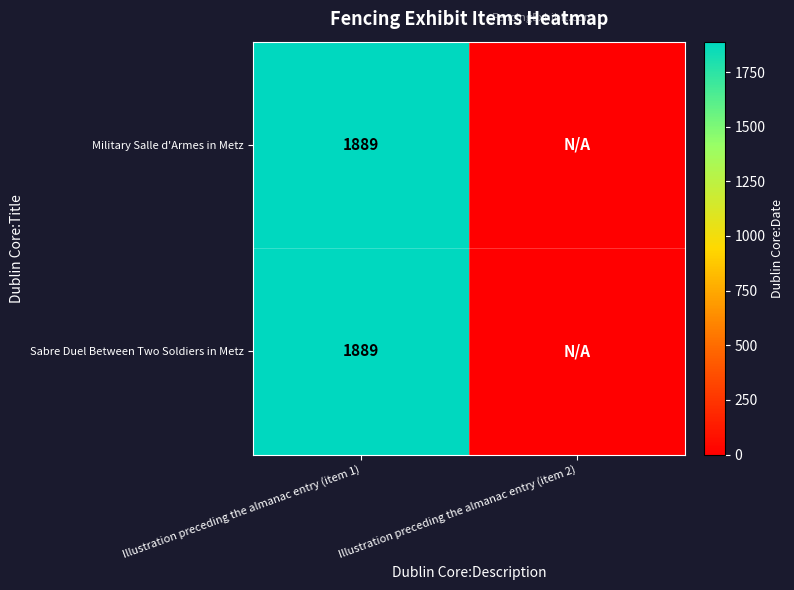

The value of Military Salle d'Armes in Metz at Illustration preceding the almanac entry (item 1) is 1889. True or false?

True